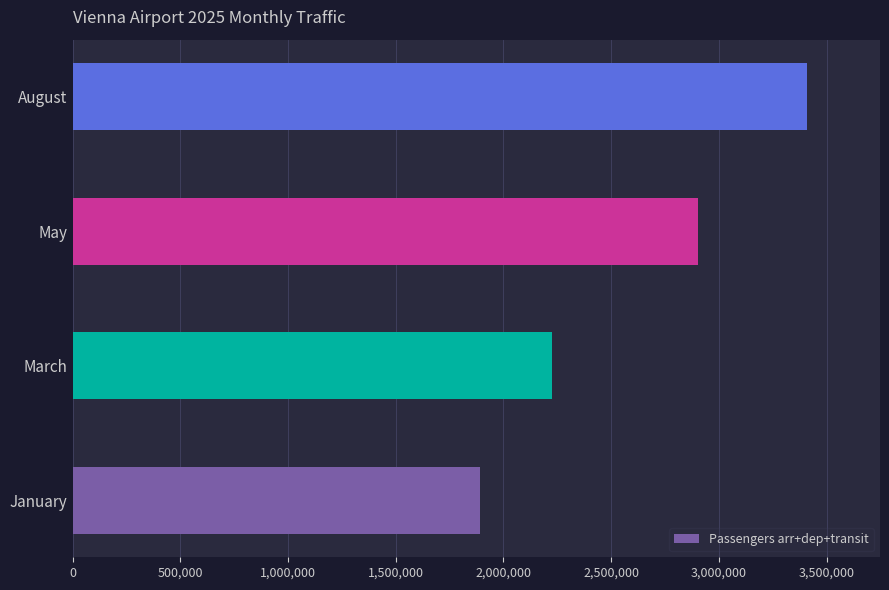

Which has a higher value, January or March?

March